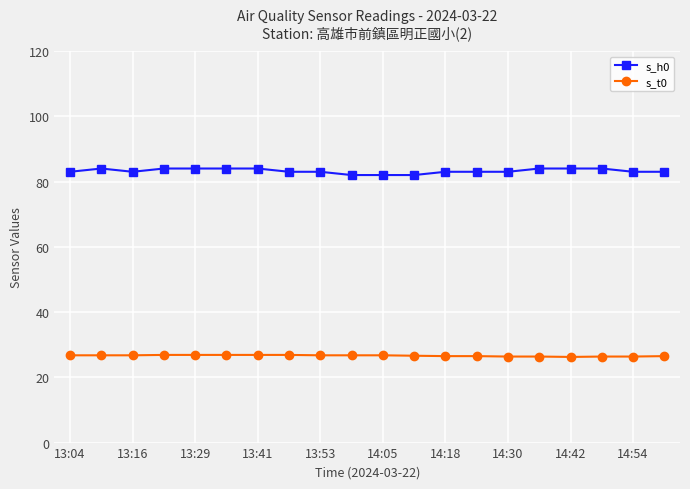

What is the lowest value of the s_h0 series?

82.0